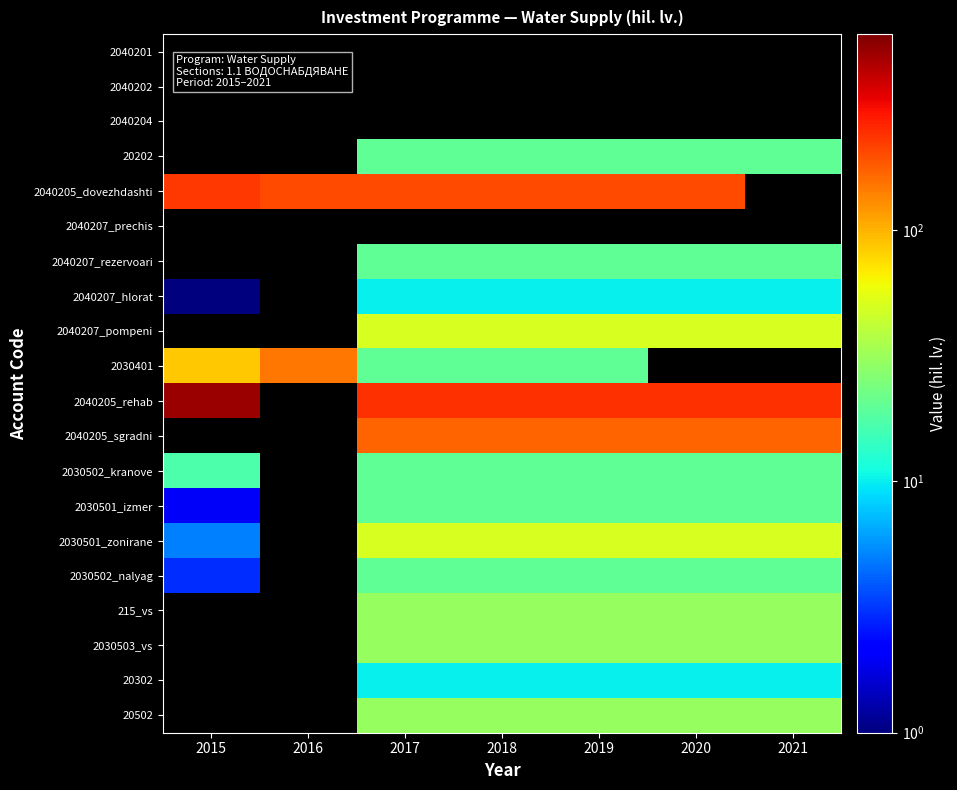

Which has a higher value, 2016 or 2021?

2021